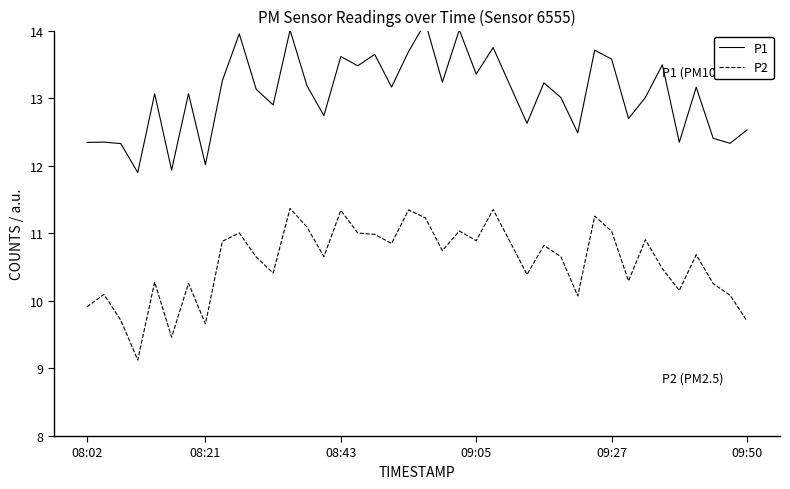

Is it true that P2 equals 14.1 at 11?

False